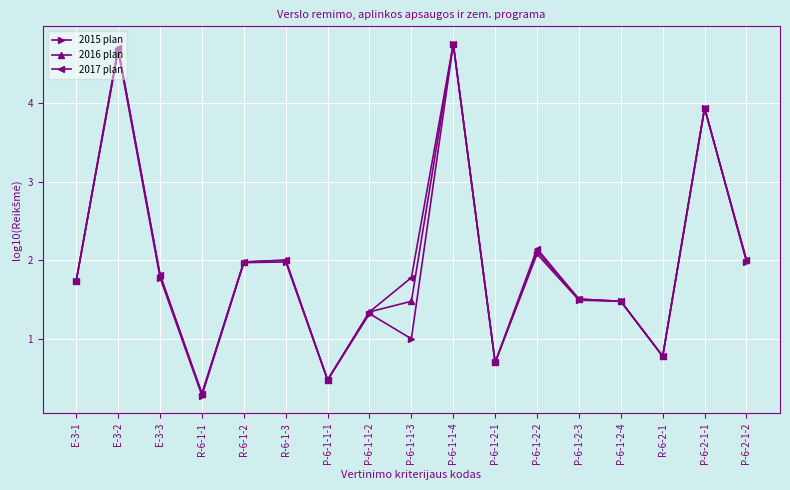

At which category does the chart reach its minimum across all series?

R-6-1-1